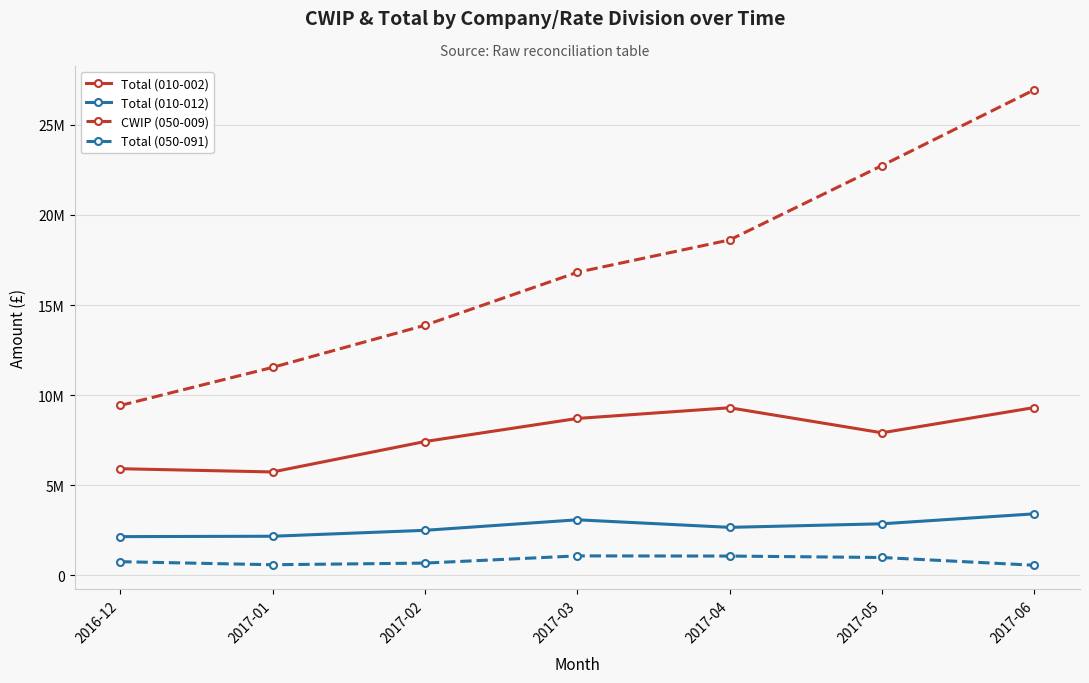

At which label does CWIP (050-009) first exceed 16816614?

2017-03